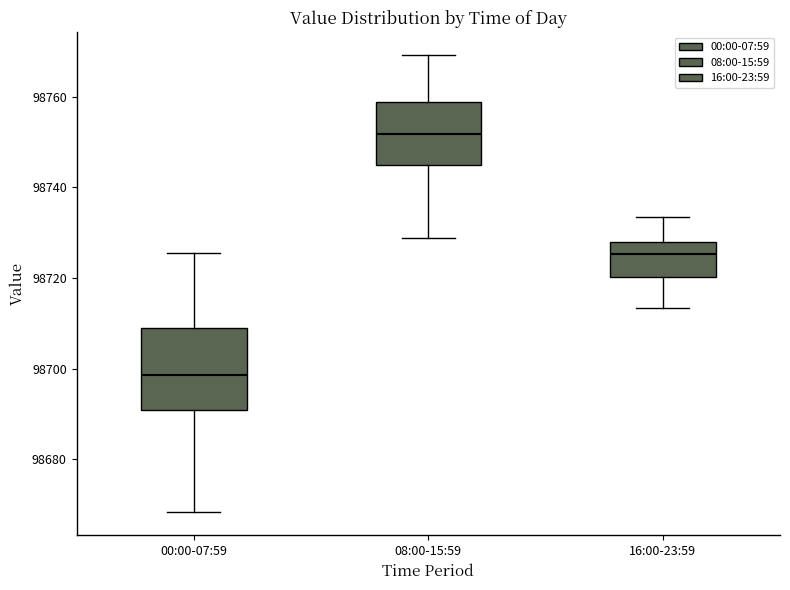

Which box is the tallest, from its lower edge to its upper edge?

00:00-07:59